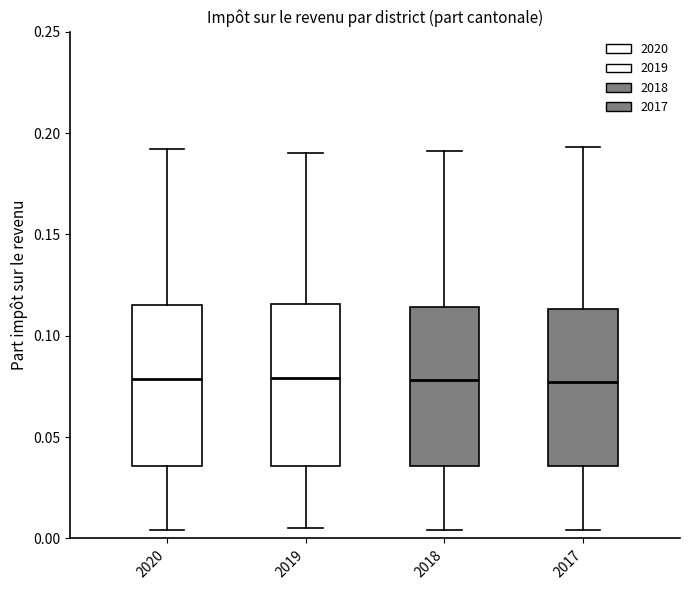

Reading left to right, transcribe this box plot: for each box, give where its median line is, the range the box spans, and where its two whiskers end, as read against the y-axis. The values are not printed on the chart, so give them approximately, as read against the axis.

2020: median 0.080, box 0.035 to 0.115, whiskers 0.005 to 0.190
2019: median 0.080, box 0.035 to 0.115, whiskers 0.005 to 0.190
2018: median 0.080, box 0.035 to 0.115, whiskers 0.005 to 0.190
2017: median 0.075, box 0.035 to 0.115, whiskers 0.005 to 0.195